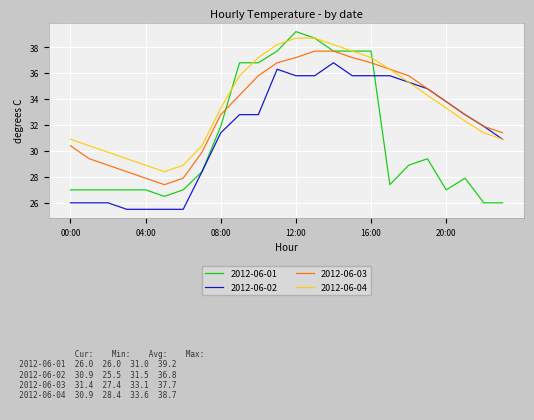

Which series has the widest spread of values?

2012-06-01